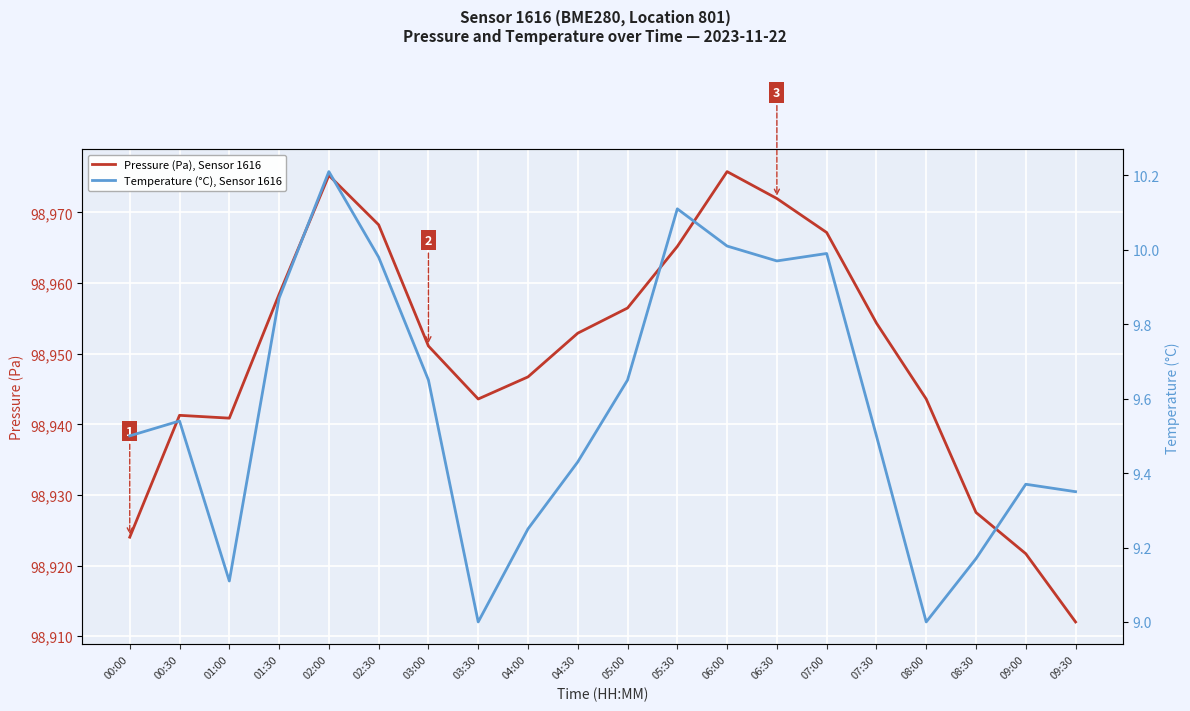

What are all the series names shown in the legend?

Pressure (Pa), Sensor 1616, Temperature (°C), Sensor 1616